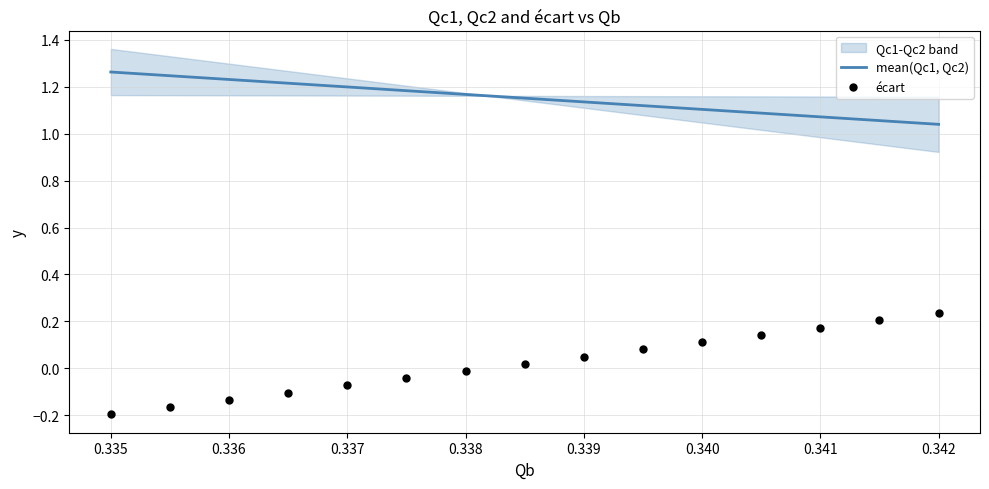

Is the value of mean(Qc1, Qc2) at 0.336 greater than the value of écart at 0.336?

Yes